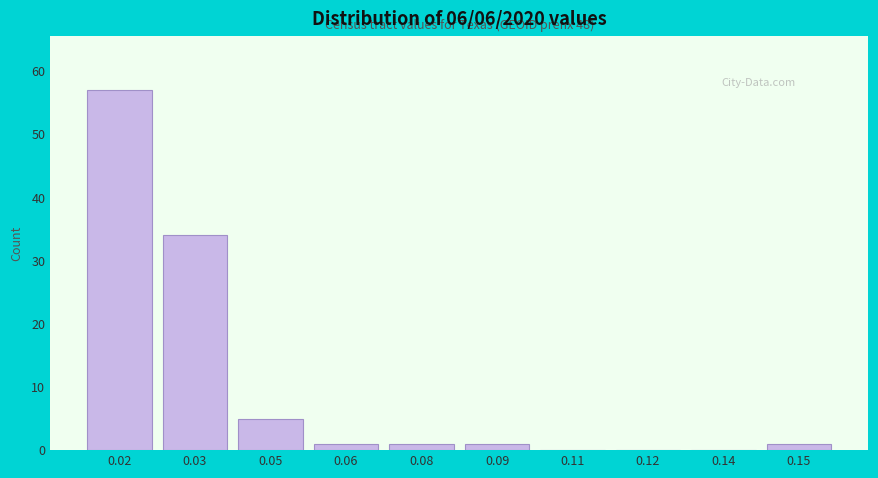

Reading right to left, list all the values displayed in this chart.

0.15=1	0.14=0	0.12=0	0.11=0	0.09=1	0.08=1	0.06=1	0.05=5	0.03=34	0.02=57